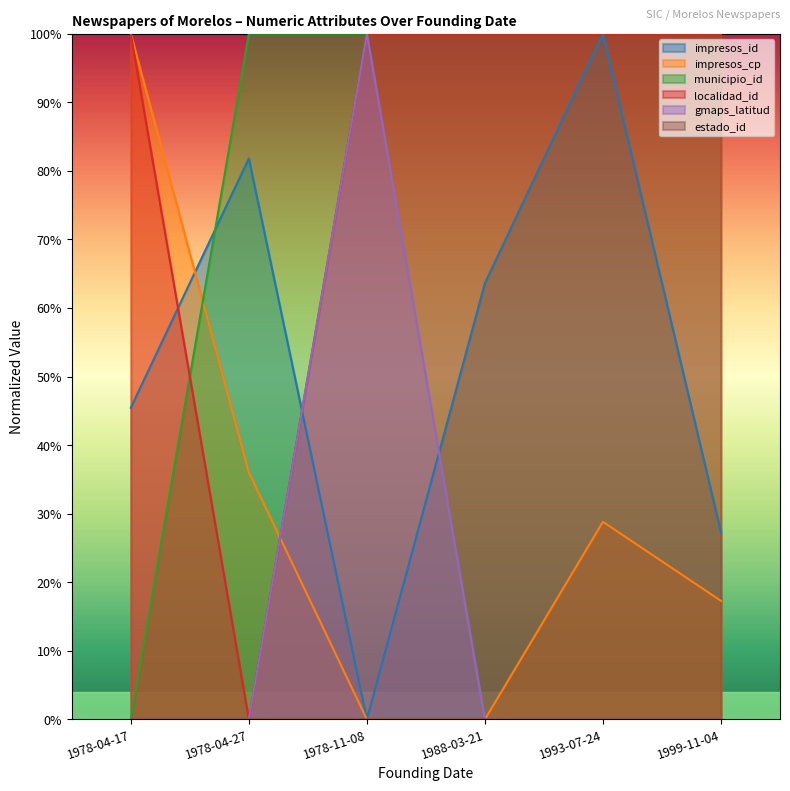

Count the number of categories in the chart.

6